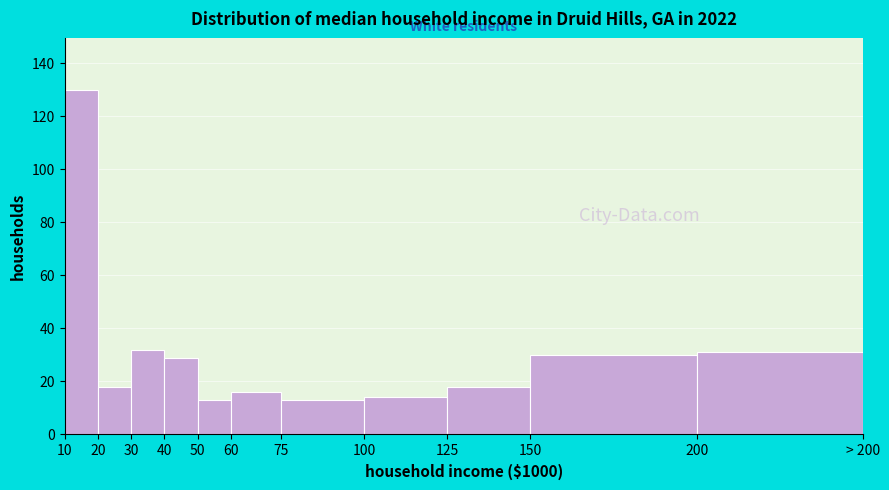

Reading right to left, what are all the values shown in this chart?

200=31	150=30	125=18	100=14	75=13	60=16	50=13	40=29	30=32	20=18	10=130